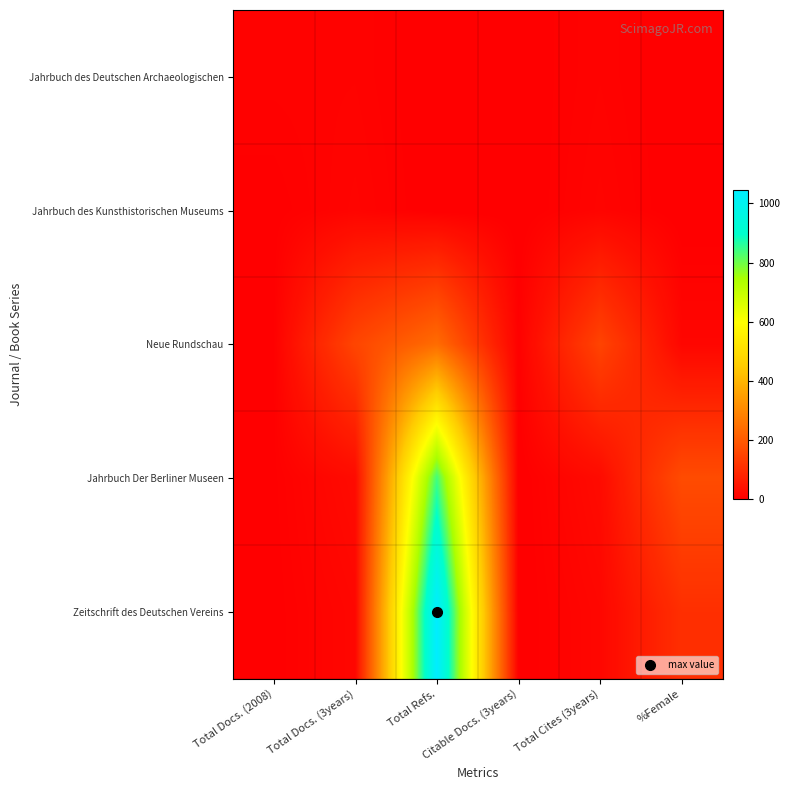

At how many categories does at least one series exceed 718?

1